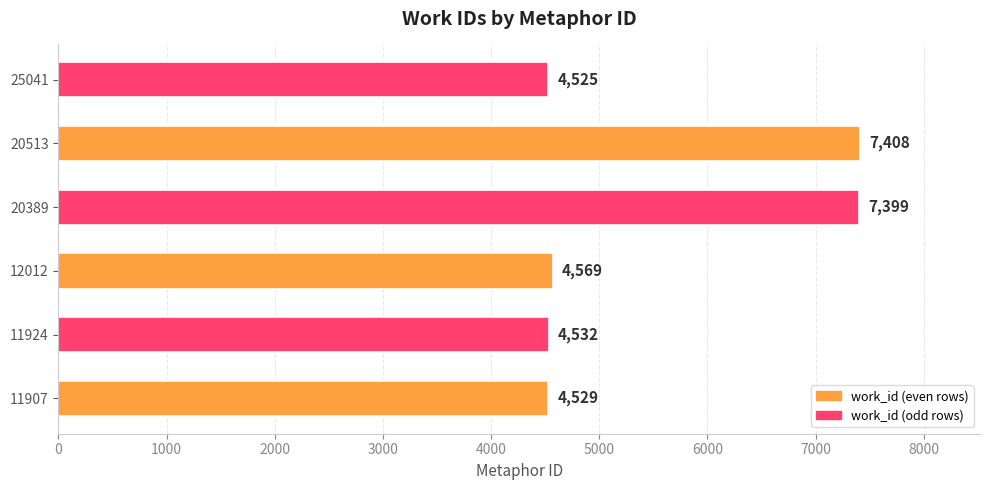

Reading top to bottom, what are all the values shown in this chart?

25041=4525	20513=7408	20389=7399	12012=4569	11924=4532	11907=4529